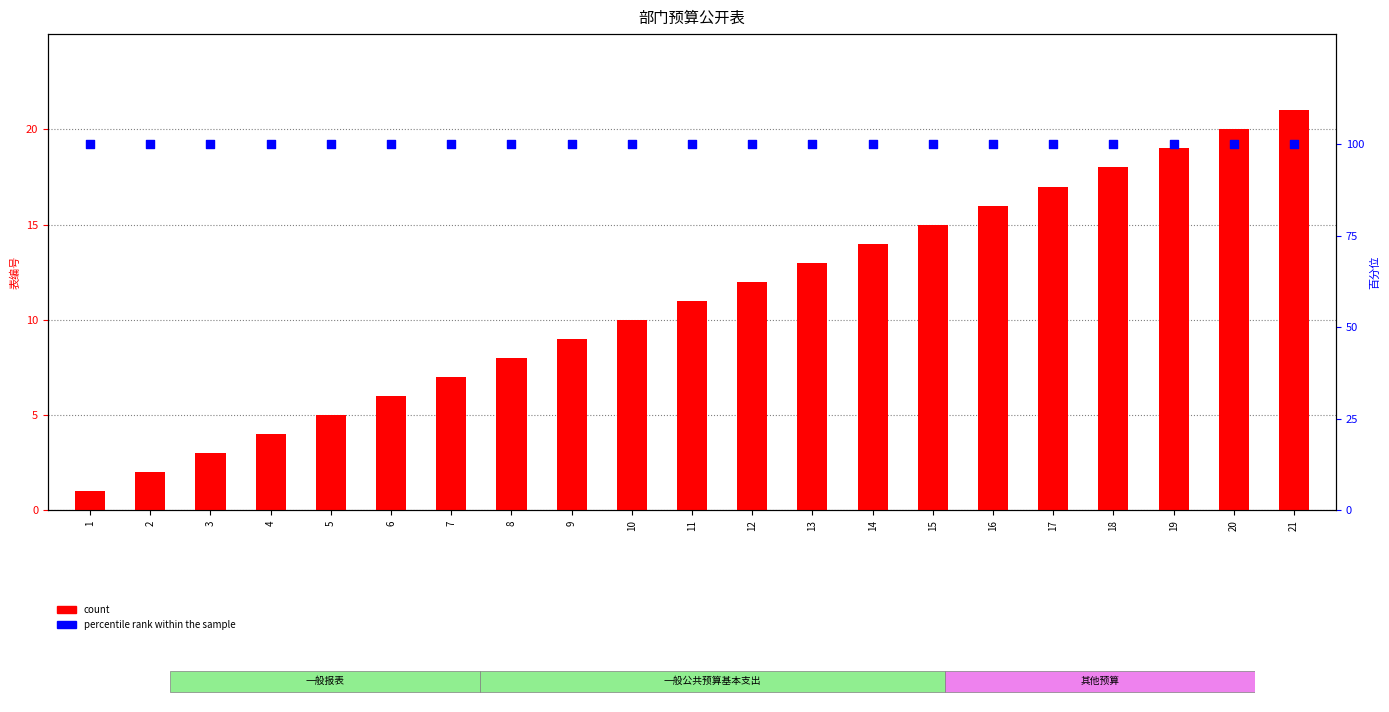

Which series has the largest Y range (max minus min)?

count